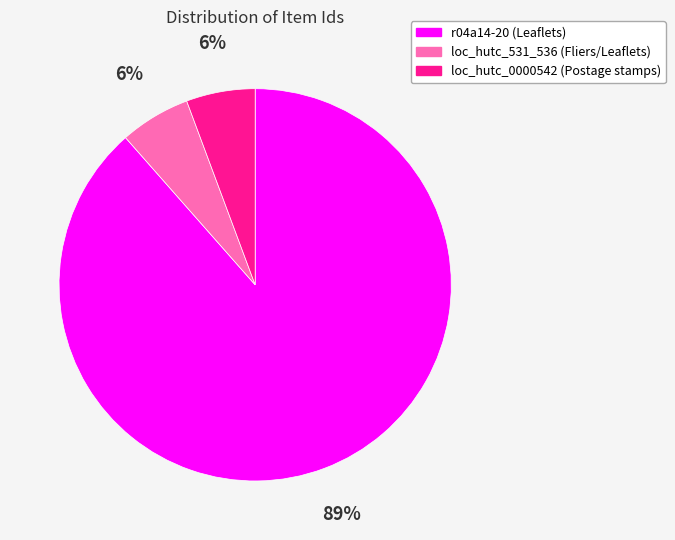

To the nearest percent, what is the combined percentage of r04a14-20 (Leaflets) and loc_hutc_0000542 (Postage stamps)?

94%